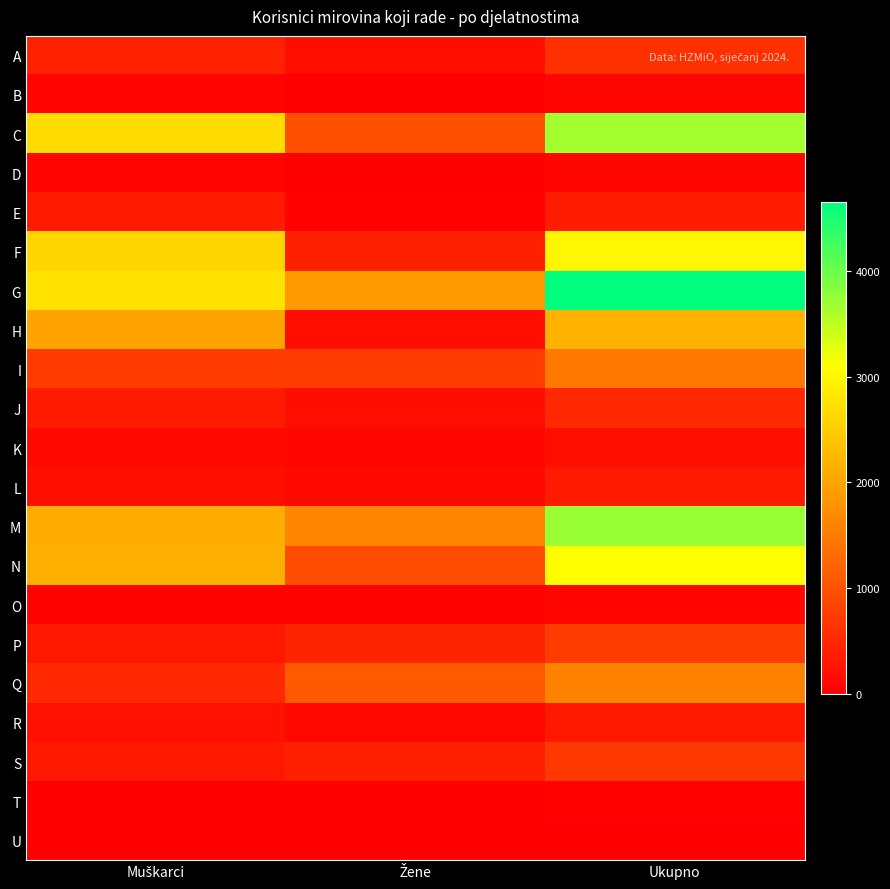

Count the number of categories in the chart.

3